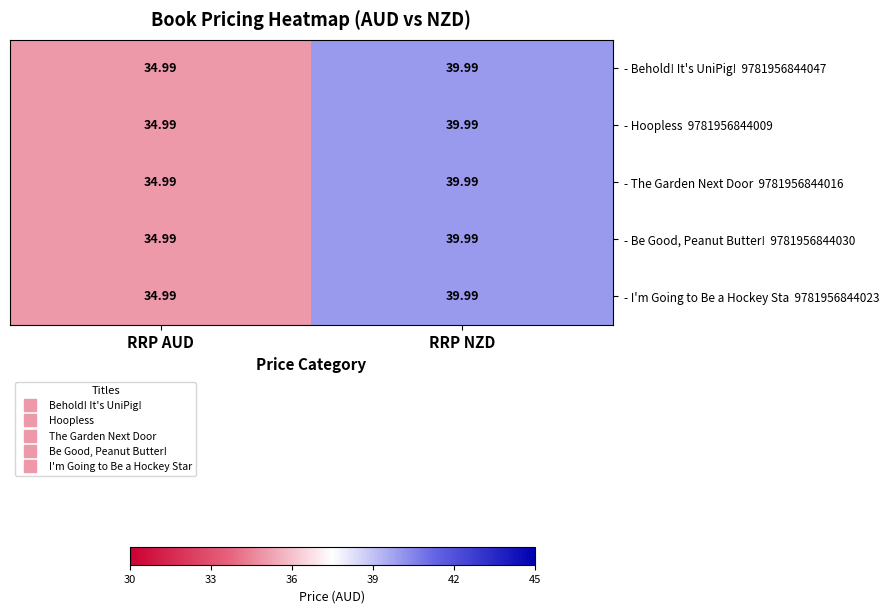

Count the number of data series in this chart.

5